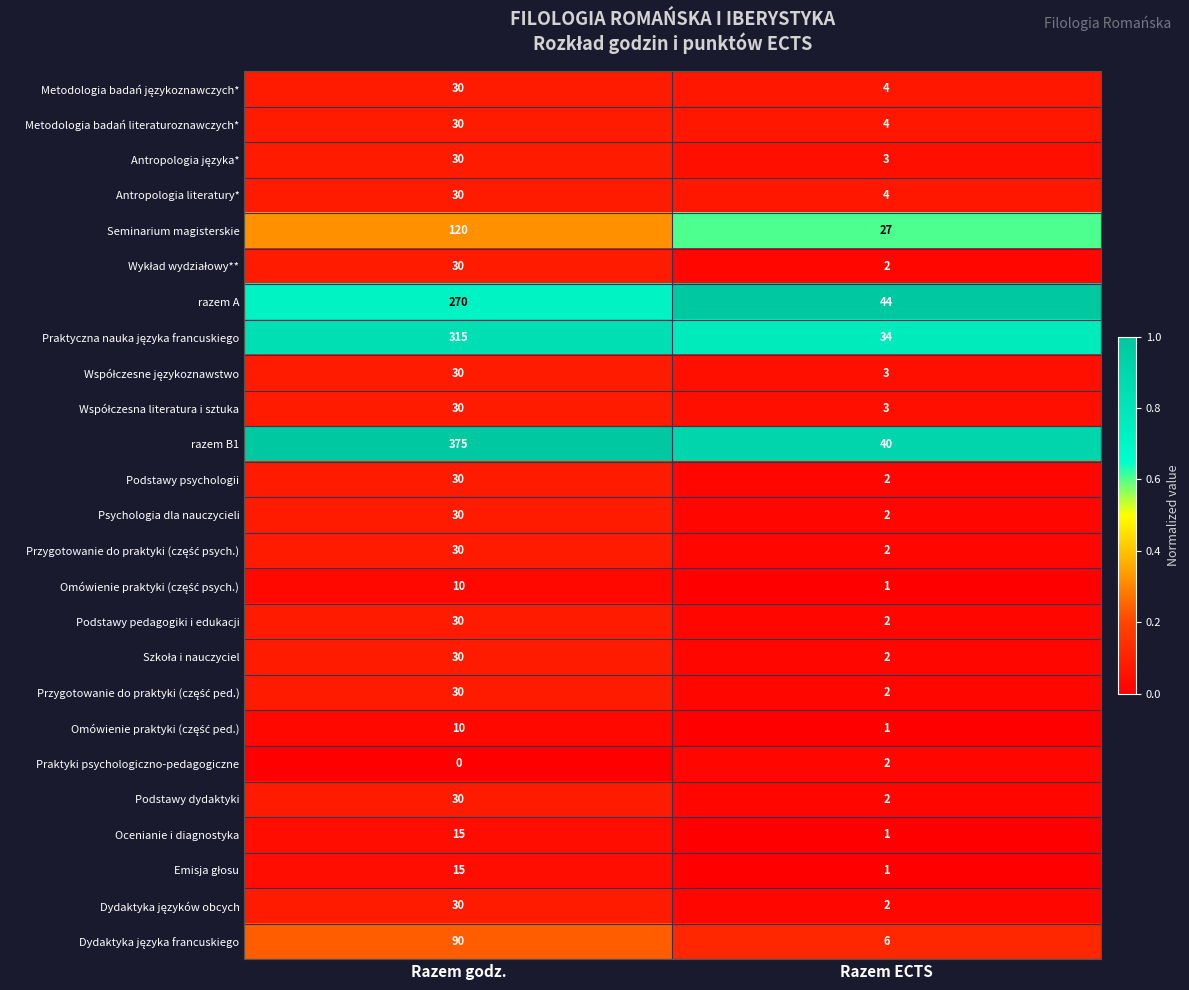

How many data points does each series have?

2